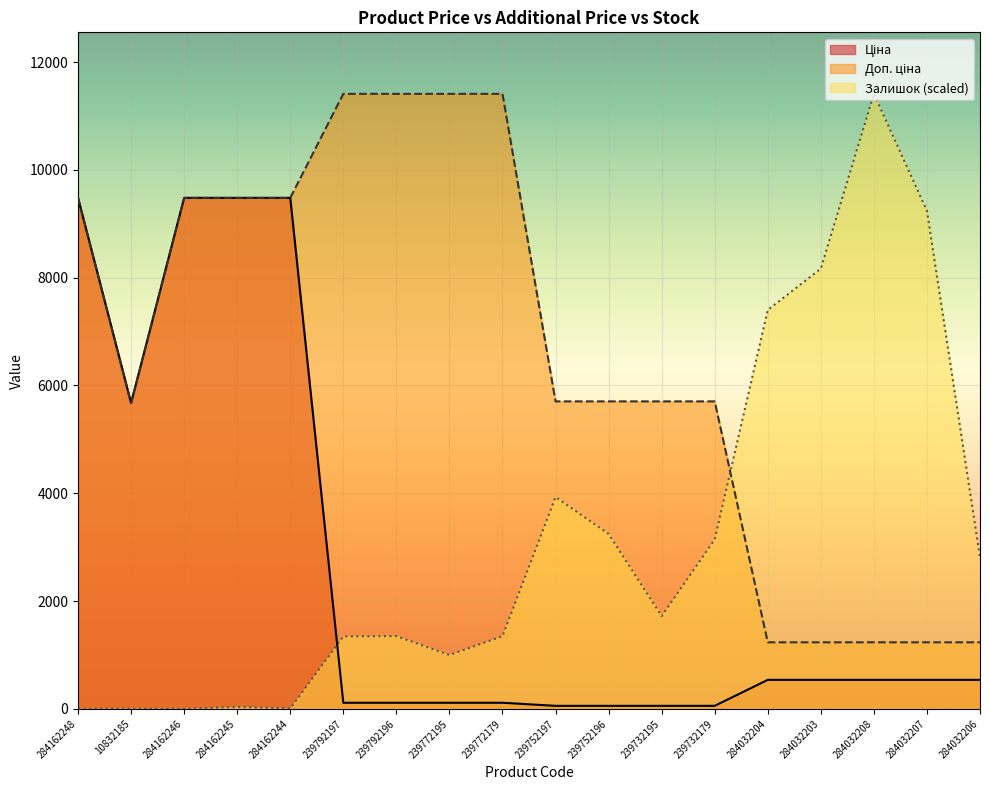

Where is Доп. ціна nearest to the value 6322?

239752197